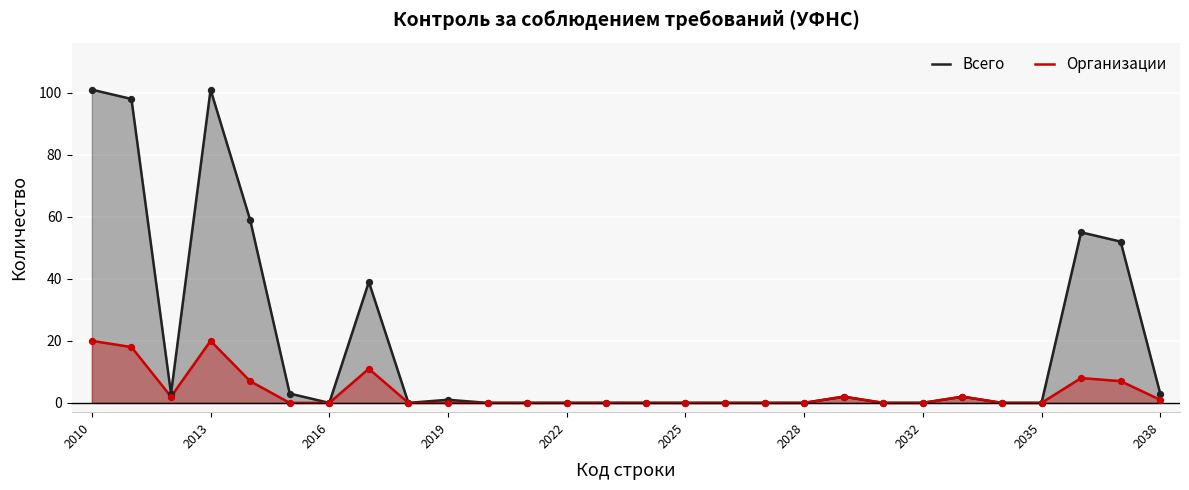

At which category is the sum across all series the highest?

2010